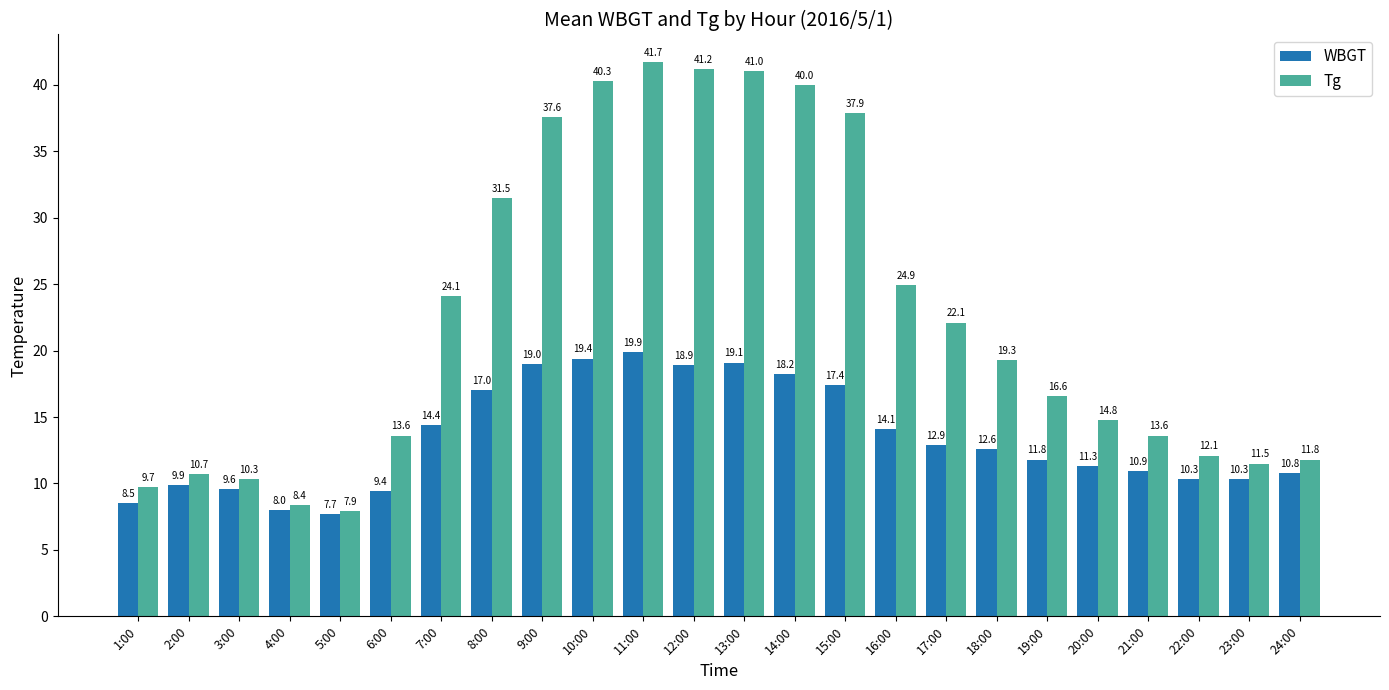

What are all the series names shown in the legend?

WBGT, Tg